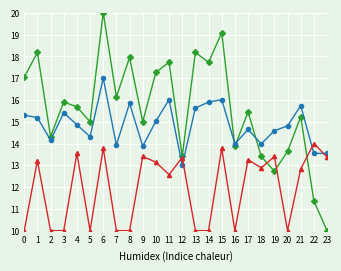

What is the spread (max minus min) of values at 13?

8.2